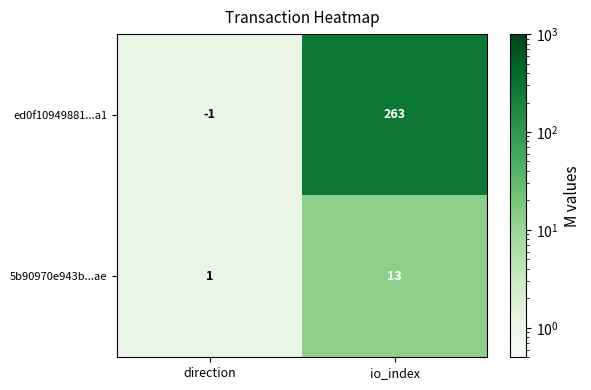

What is the total value across all series at direction?

0